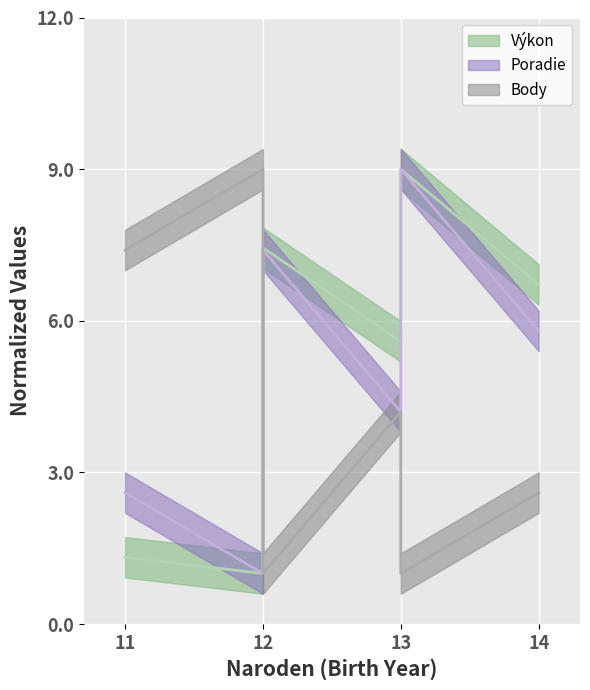

Which series has the largest range (max minus min)?

Poradie